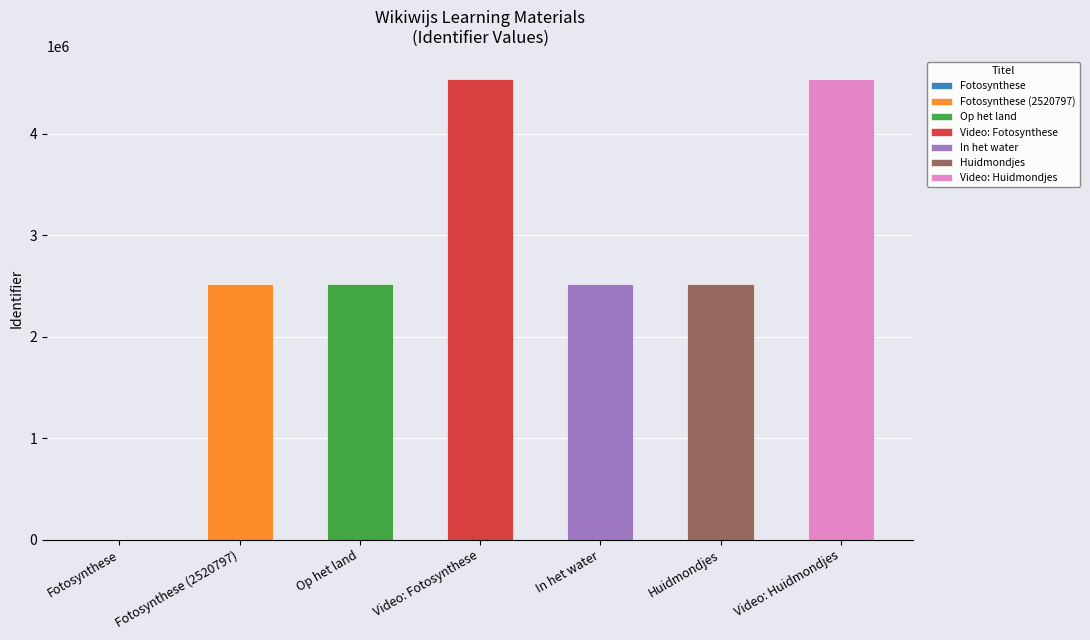

At which label does the data first exceed 2520806?

Video: Fotosynthese